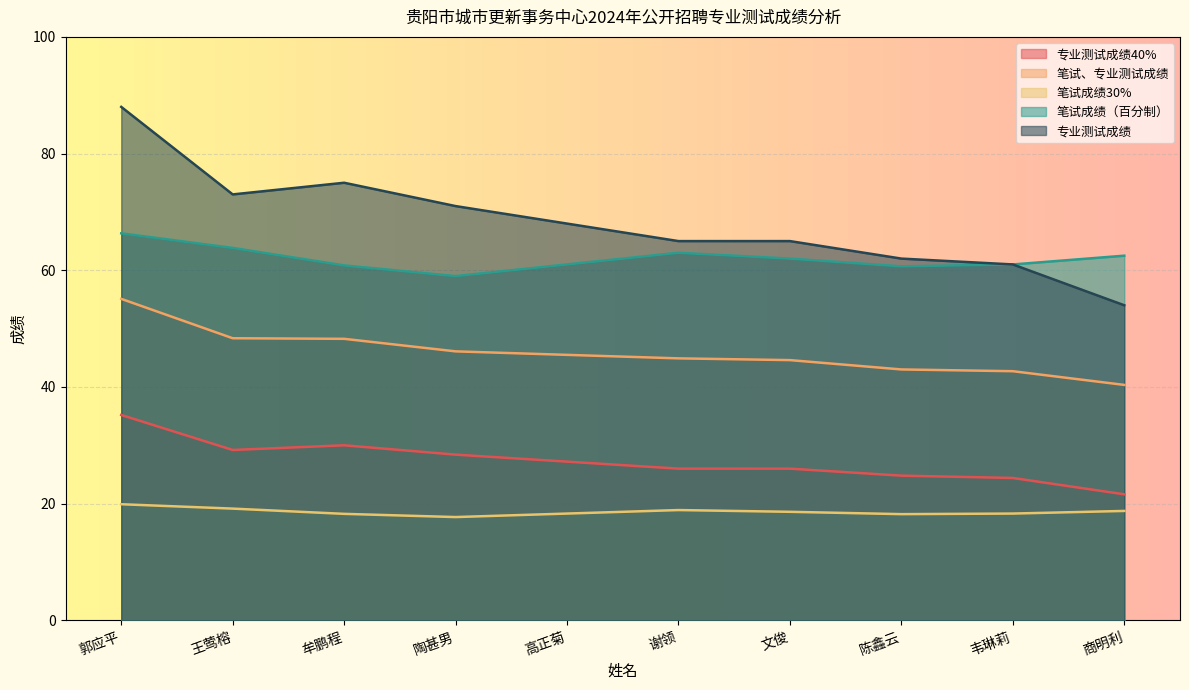

At which label is 笔试成绩（百分制） closest to 62?

文俊